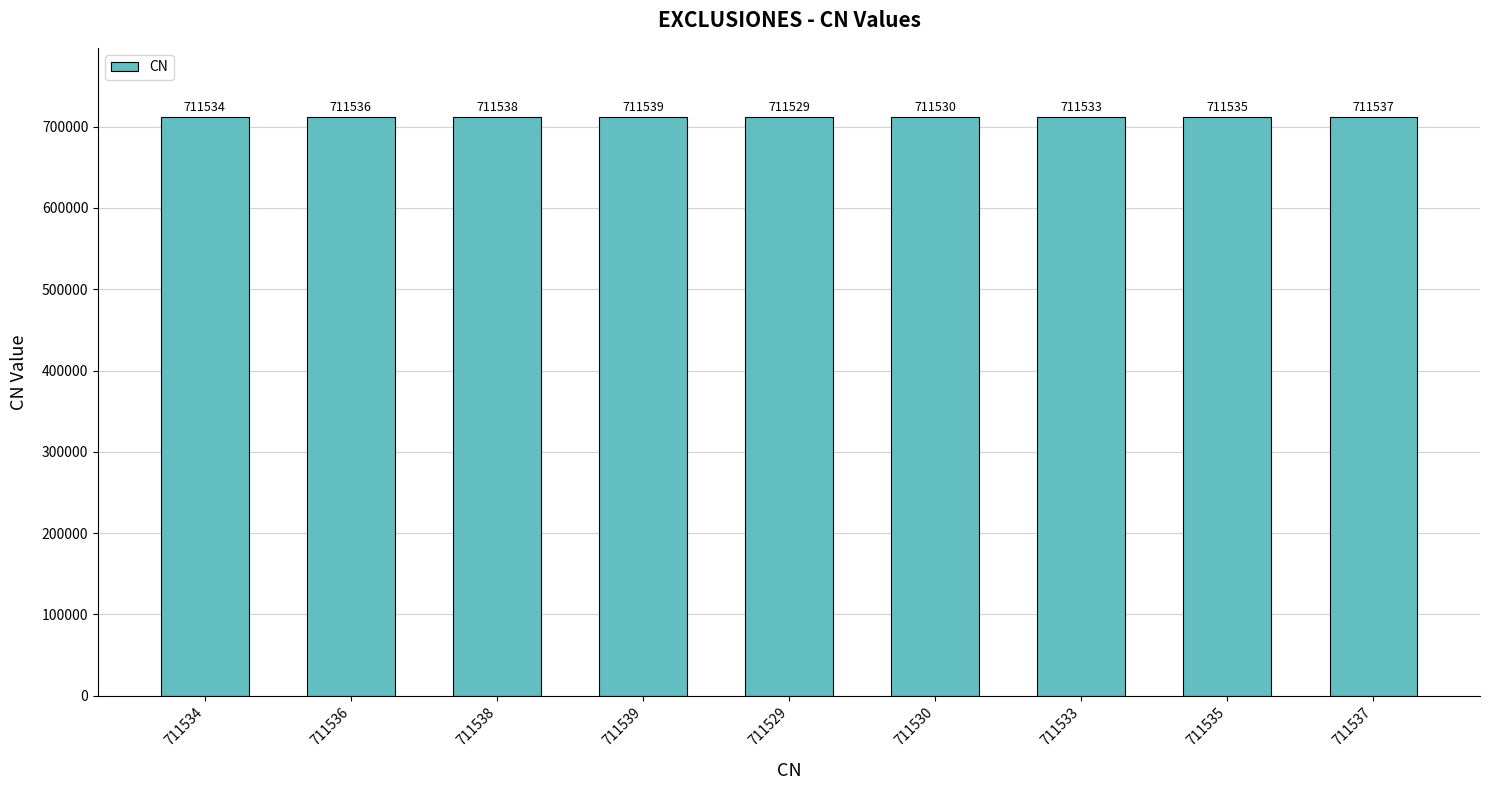

Count the values in the range 711533 to 711537.

5